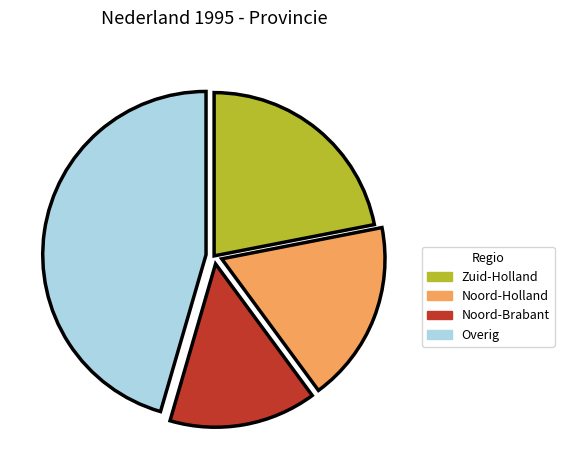

Is there any slice that represents more than half of the pie?

No